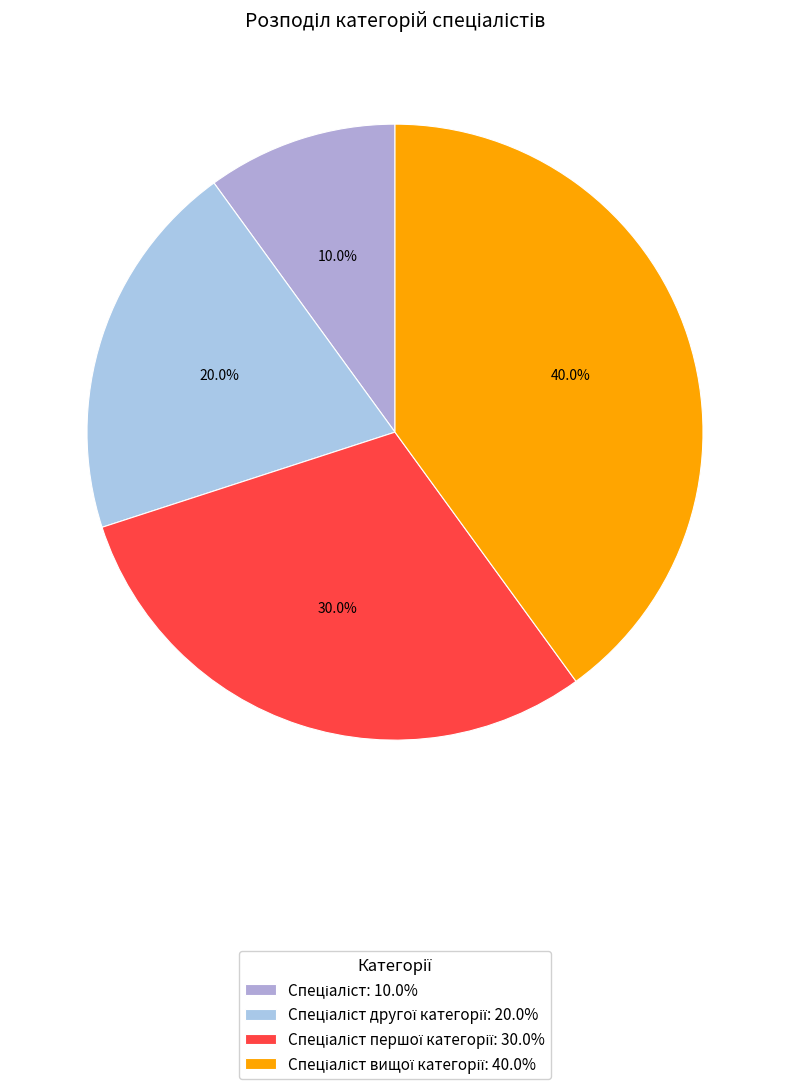

What is the smallest slice in the pie chart?

Спеціаліст